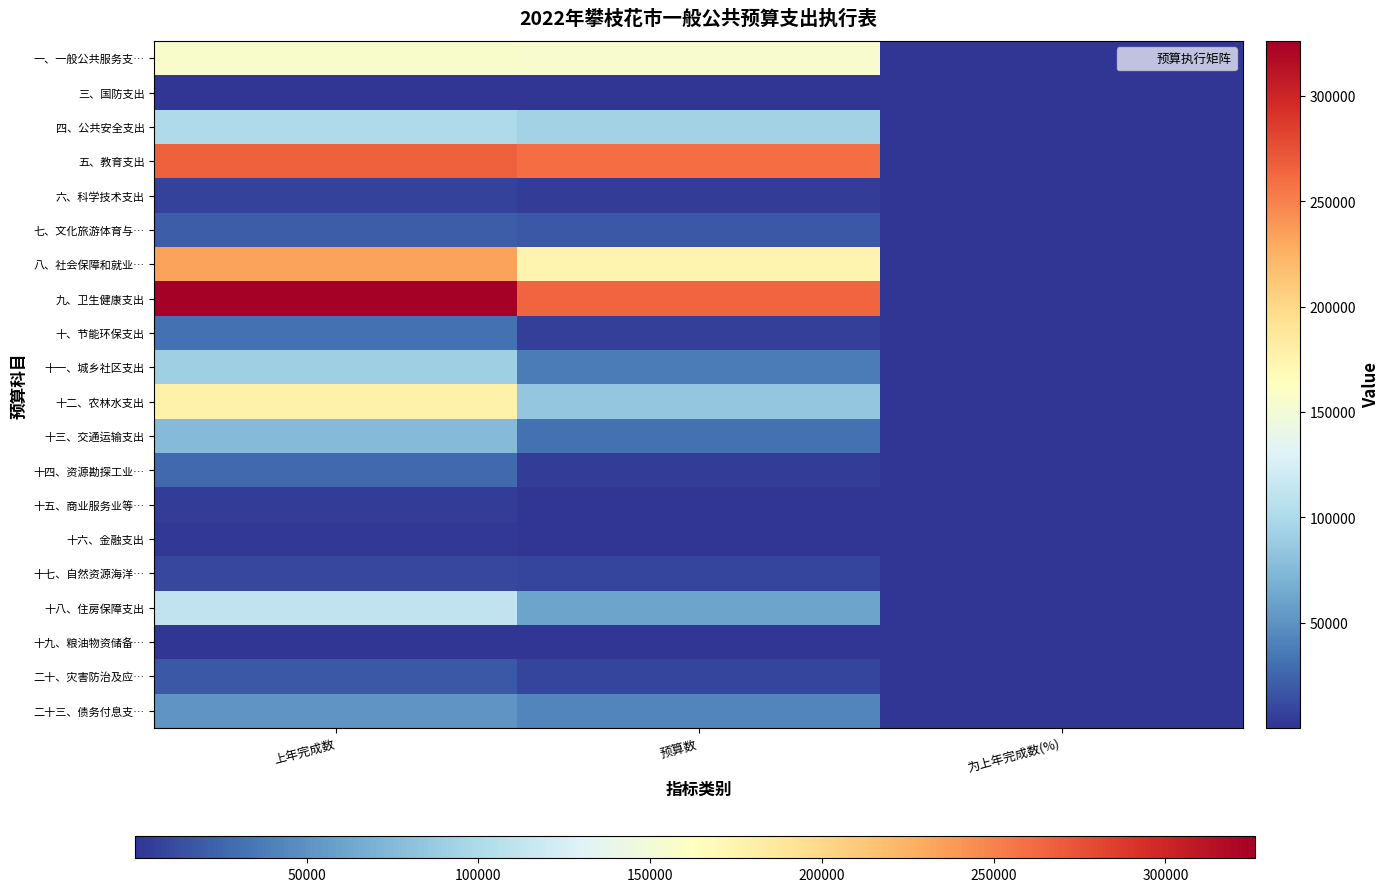

Reading left to right, extract all data points from this chart.

一、一般公共服务支…: 上年完成数=155720.0	预算数=154360.8	为上年完成数(%)=99.1
三、国防支出: 上年完成数=768.0	预算数=801.0	为上年完成数(%)=104.3
四、公共安全支出: 上年完成数=99388.0	预算数=93387.0	为上年完成数(%)=94.0
五、教育支出: 上年完成数=266884.0	预算数=260711.0	为上年完成数(%)=97.7
六、科学技术支出: 上年完成数=6780.0	预算数=4631.8	为上年完成数(%)=68.3
七、文化旅游体育与…: 上年完成数=20872.0	预算数=18301.8	为上年完成数(%)=87.7
八、社会保障和就业…: 上年完成数=233317.0	预算数=173875.8	为上年完成数(%)=74.5
九、卫生健康支出: 上年完成数=326103.0	预算数=264069.1	为上年完成数(%)=81.0
十、节能环保支出: 上年完成数=30903.0	预算数=6000.6	为上年完成数(%)=19.4
十一、城乡社区支出: 上年完成数=91448.0	预算数=38073.7	为上年完成数(%)=41.6
十二、农林水支出: 上年完成数=177954.0	预算数=84199.2	为上年完成数(%)=47.3
十三、交通运输支出: 上年完成数=75176.0	预算数=30968.7	为上年完成数(%)=41.2
十四、资源勘探工业…: 上年完成数=27617.0	预算数=4653.0	为上年完成数(%)=16.7
十五、商业服务业等…: 上年完成数=4195.0	预算数=837.1	为上年完成数(%)=20.0
十六、金融支出: 上年完成数=2034.0	预算数=333.9	为上年完成数(%)=16.4
十七、自然资源海洋…: 上年完成数=9801.0	预算数=8478.4	为上年完成数(%)=86.5
十八、住房保障支出: 上年完成数=111778.0	预算数=60709.5	为上年完成数(%)=54.3
十九、粮油物资储备…: 上年完成数=709.0	预算数=714.2	为上年完成数(%)=100.7
二十、灾害防治及应…: 上年完成数=19092.0	预算数=7985.6	为上年完成数(%)=41.8
二十三、债务付息支…: 上年完成数=51663.0	预算数=42437.0	为上年完成数(%)=82.1